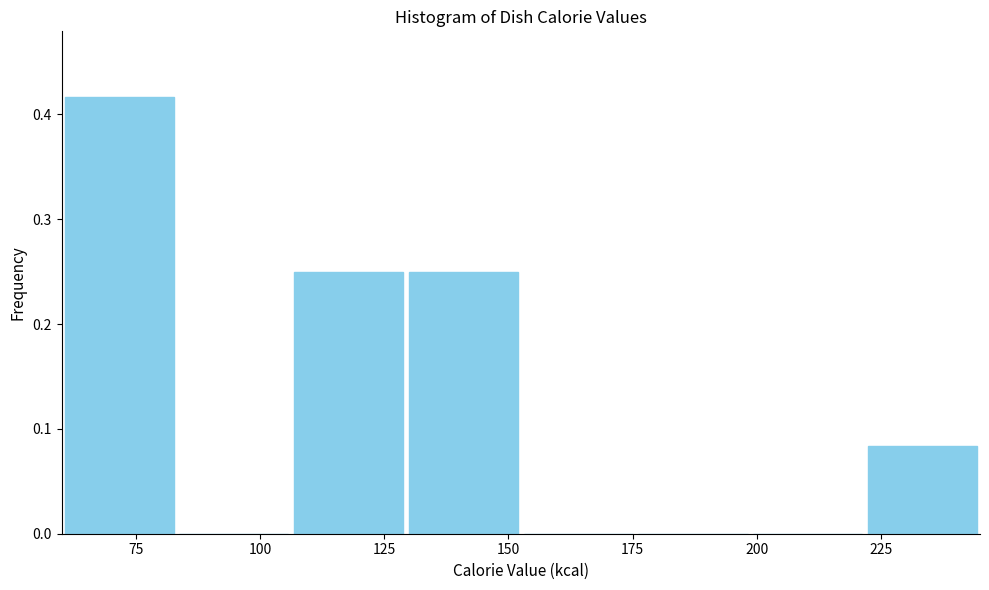

Which range on the x-axis has the tallest bar?

60 to 85